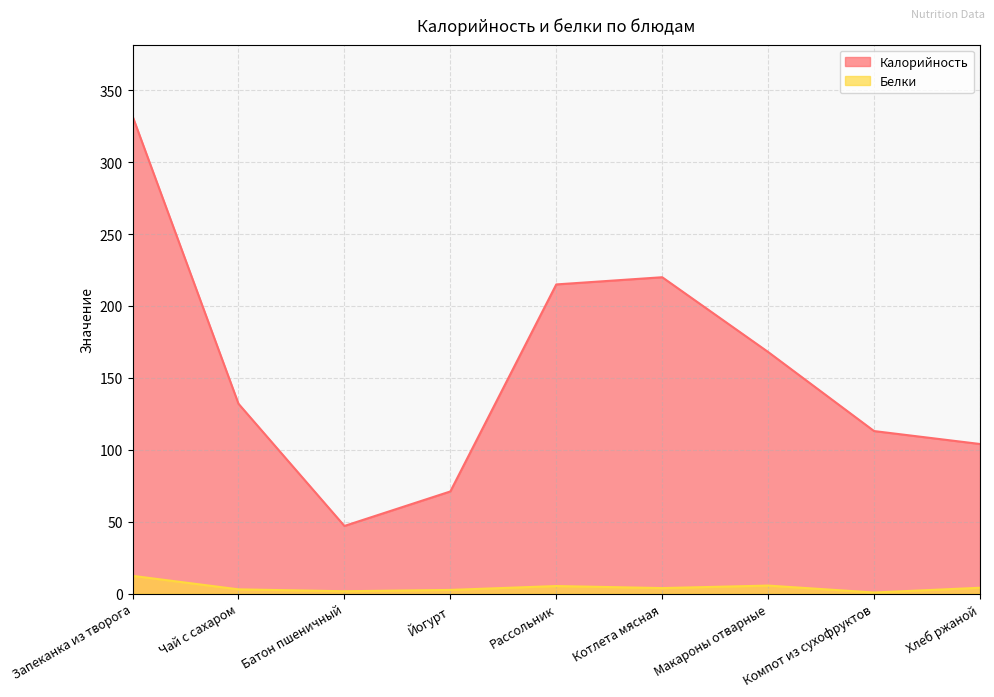

What is the greatest value displayed?

332.0